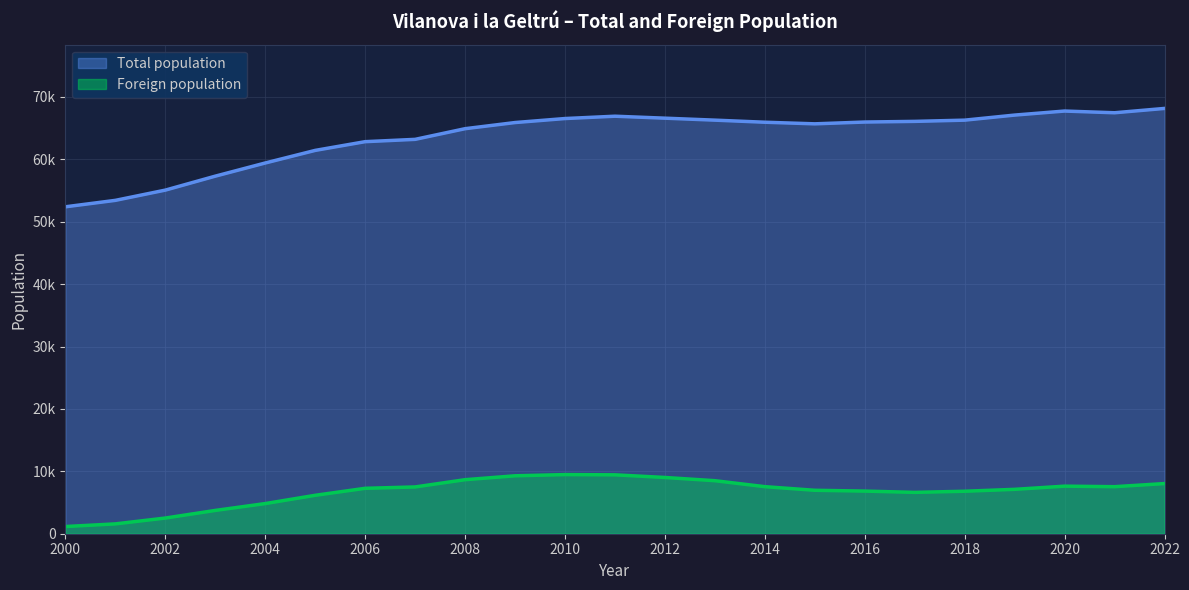

How many lines are shown in the chart?

2